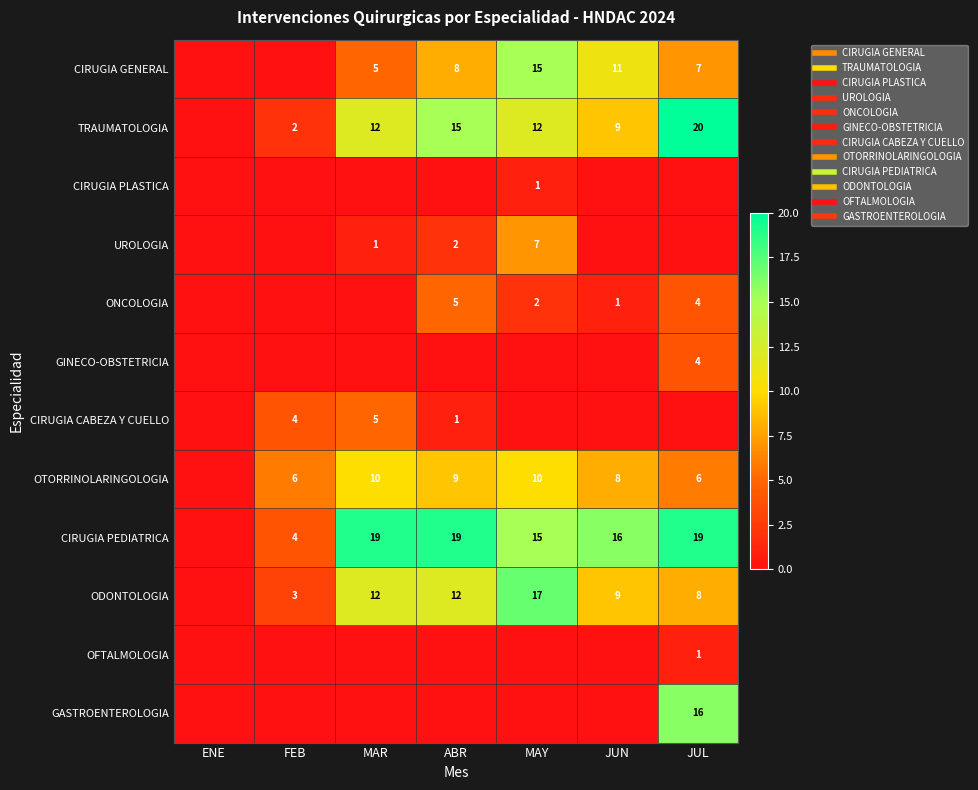

How many data points in CIRUGIA CABEZA Y CUELLO are above 0?

3